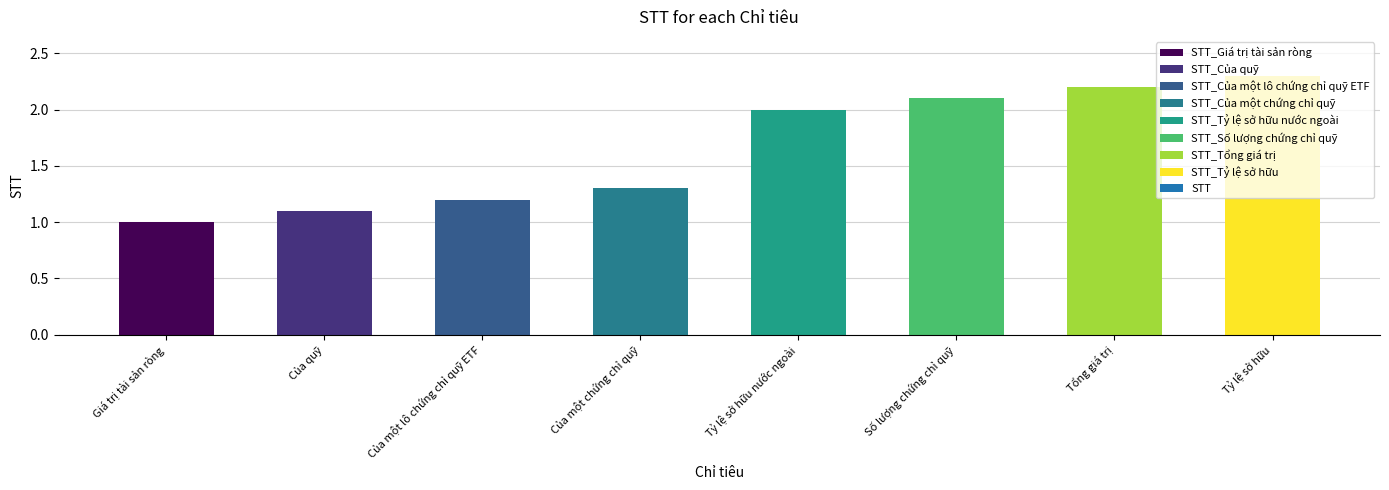

How many bars are there in total?

8